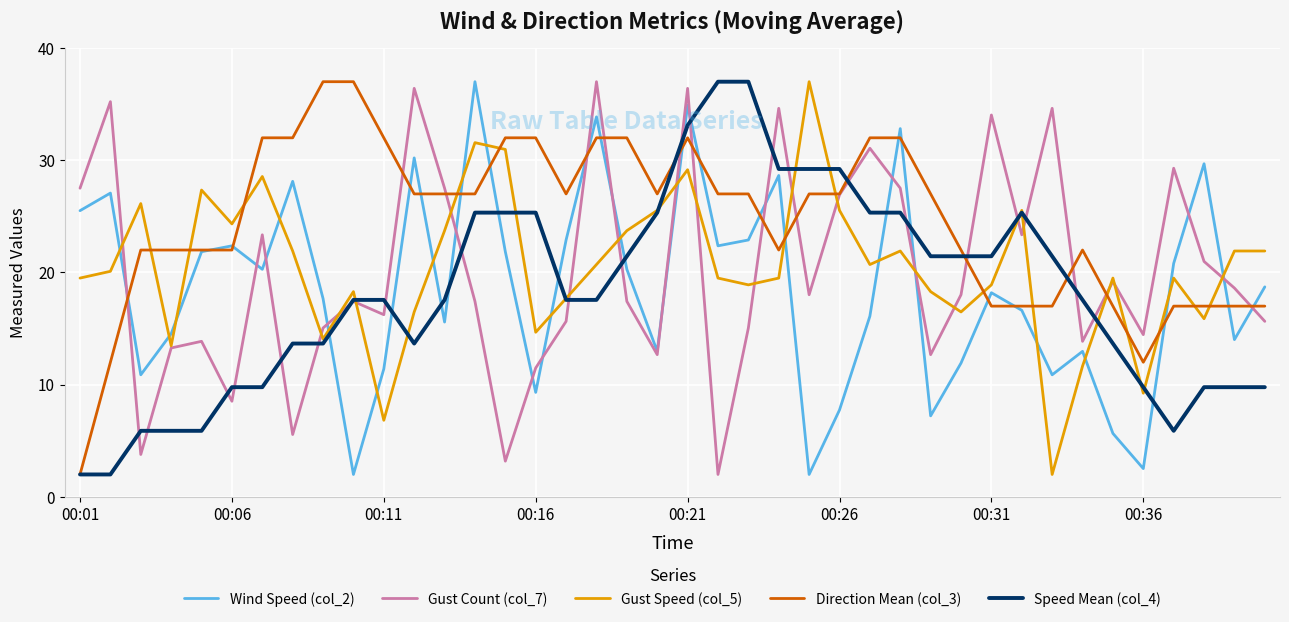

What is the minimum value for Gust Count (col_7)?

2.0